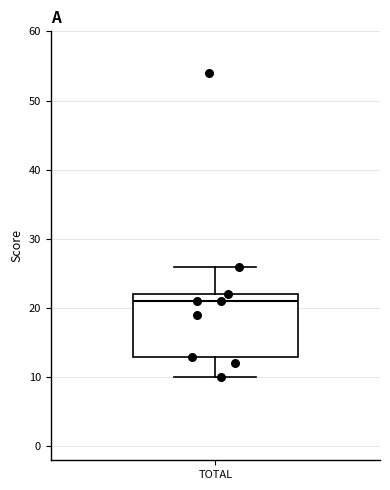

Transcribe this box plot: give where the median line is, the range the box spans, and where the two whiskers end, as read against the y-axis. The values are not printed on the chart, so give them approximately, as read against the axis.

median 21, box 13 to 22, whiskers 10 to 26